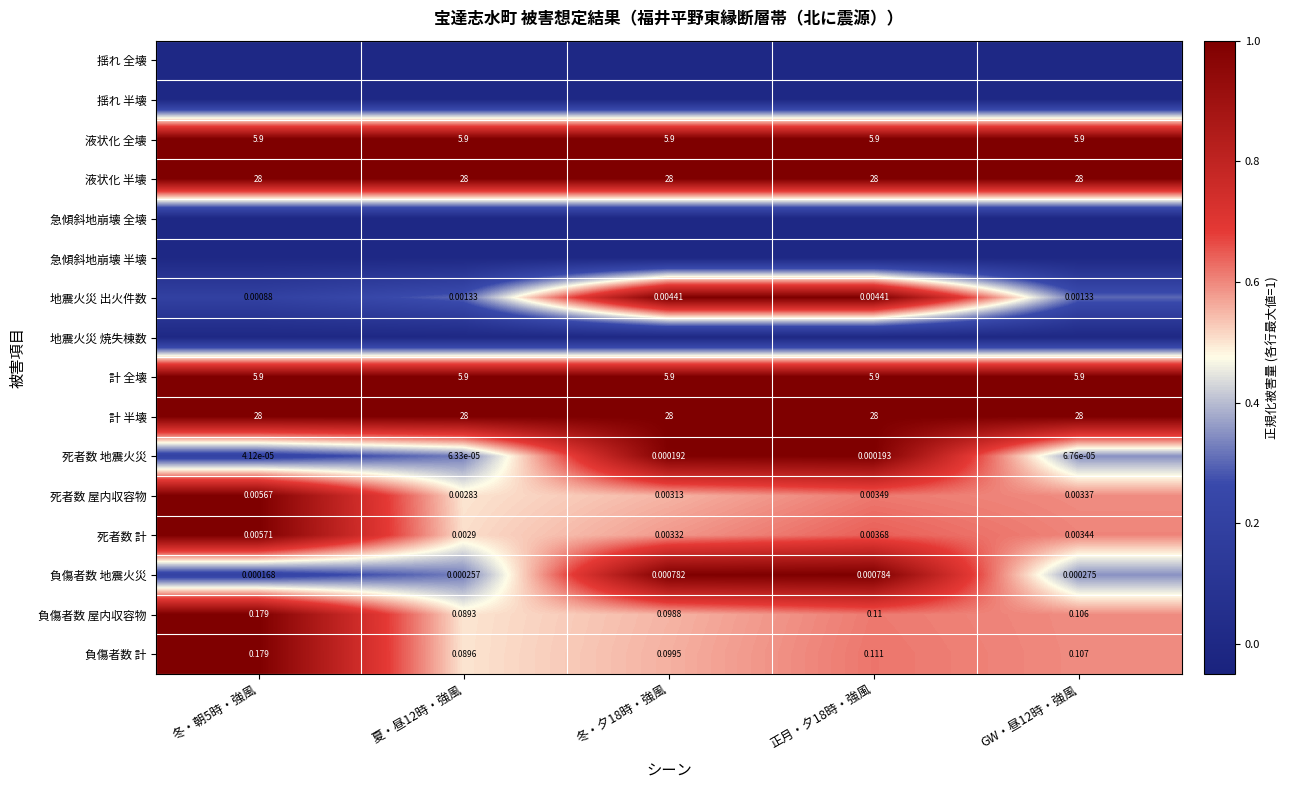

True or false: 計 全壊 has a value of 1.0 at 正月・夕18時・強風.

True